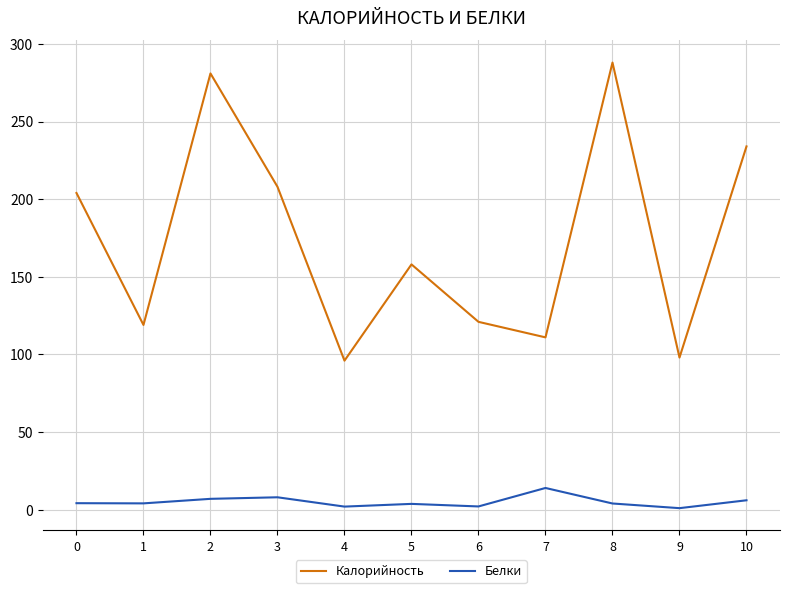

What is the average value of the Белки series?

5.1